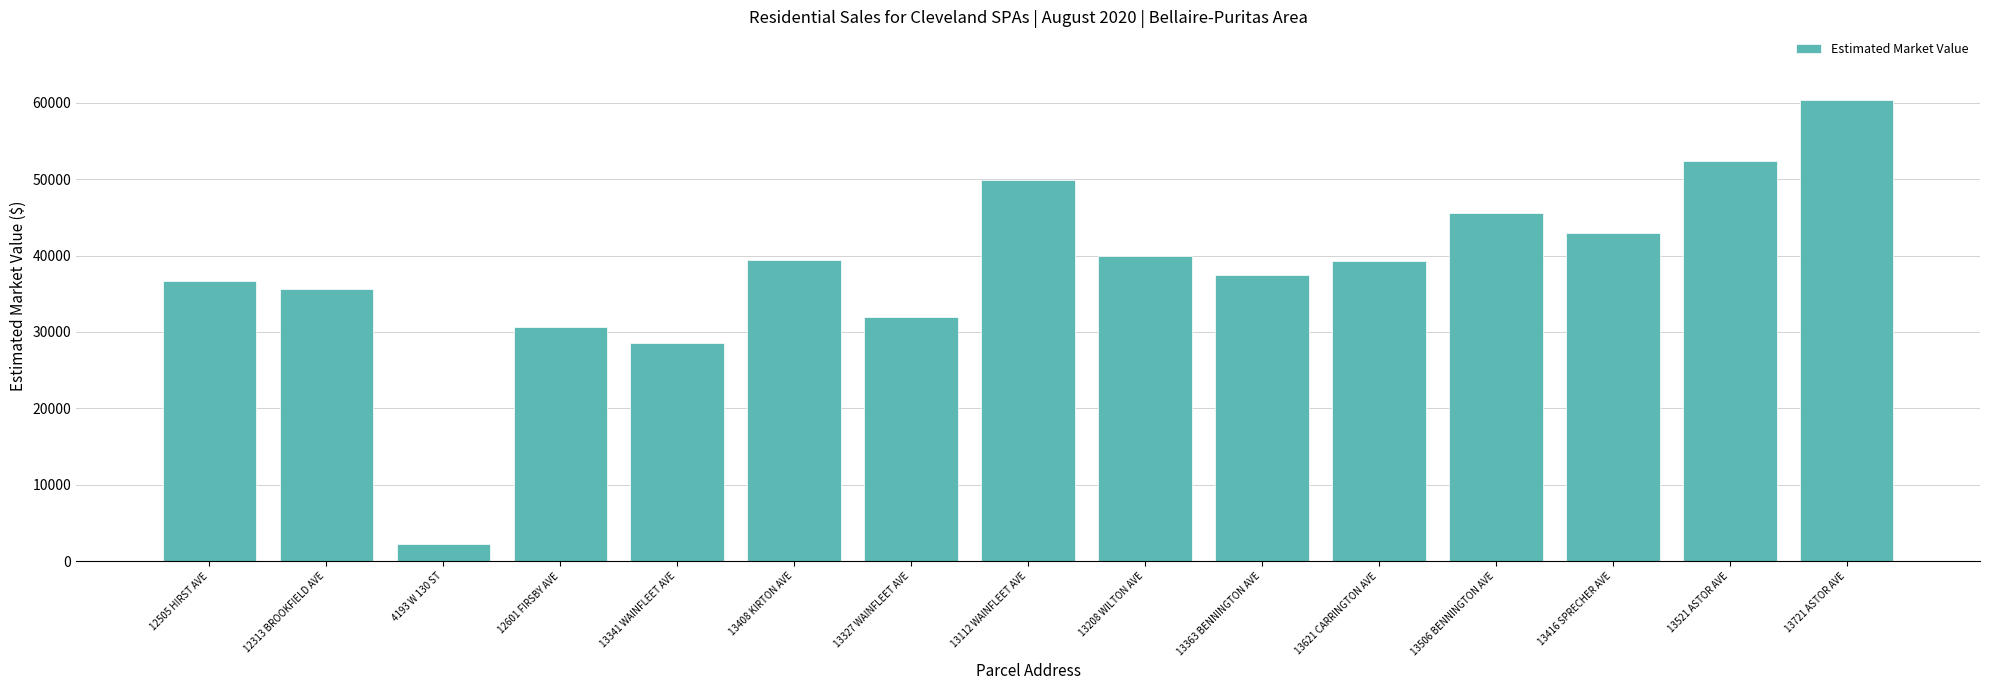

What is the average value?

38207